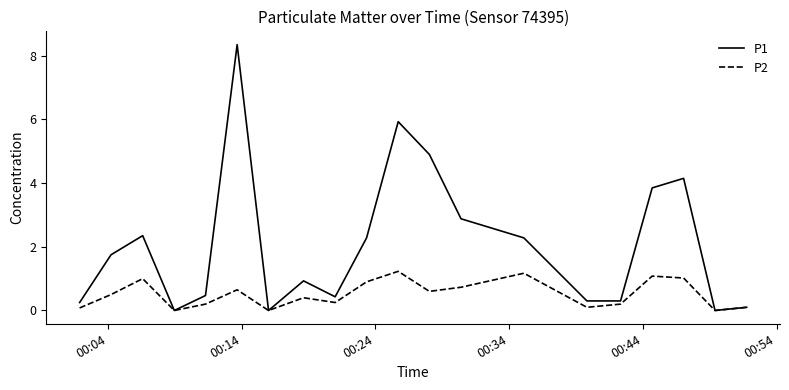

Which series has the largest total across all categories?

P1